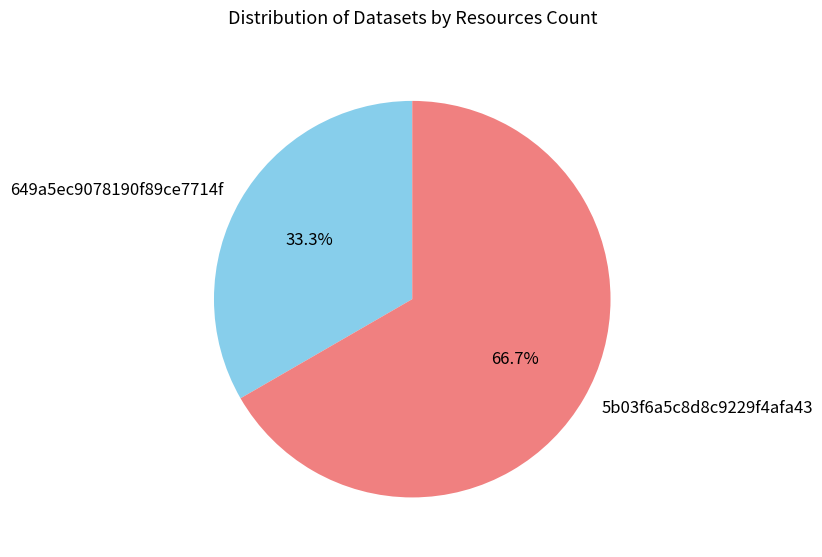

Is there a majority slice in this chart?

Yes